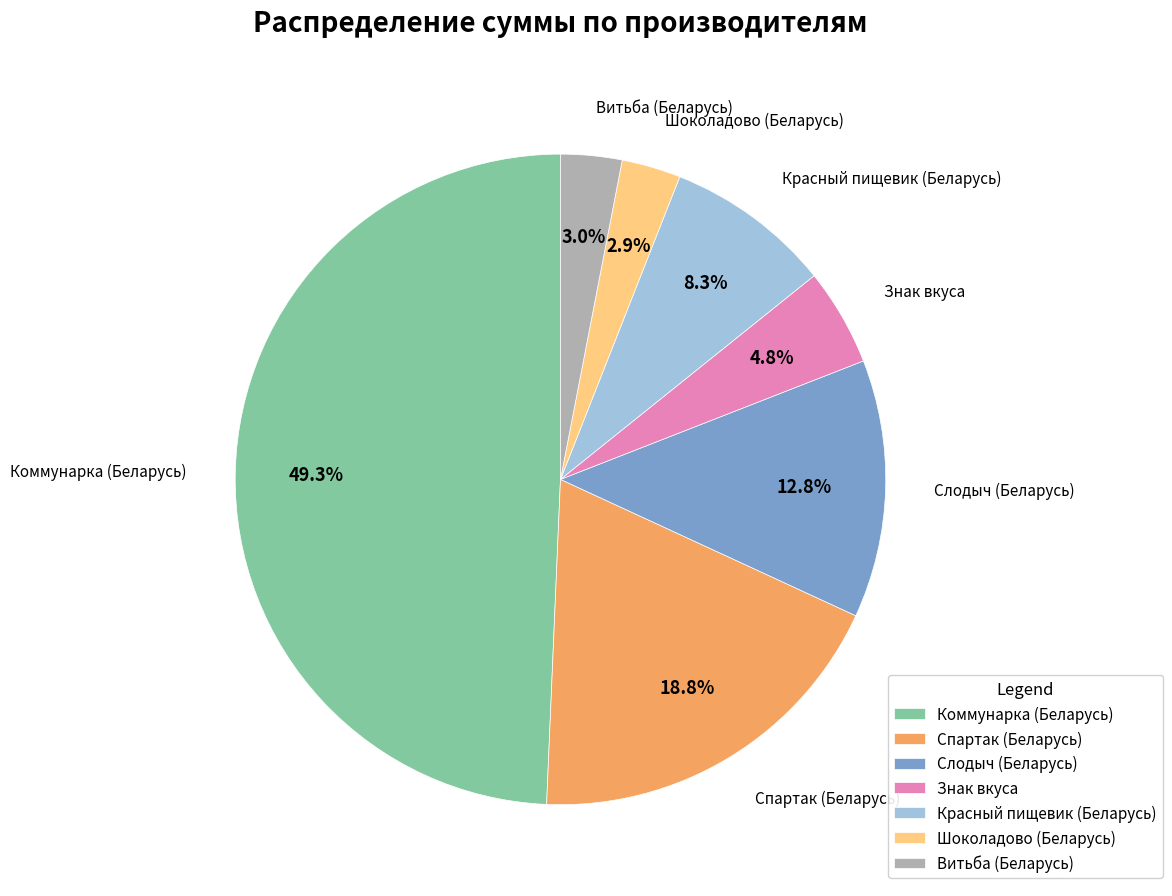

What percentage is the Спартак (Беларусь) slice, to the nearest percent?

19%